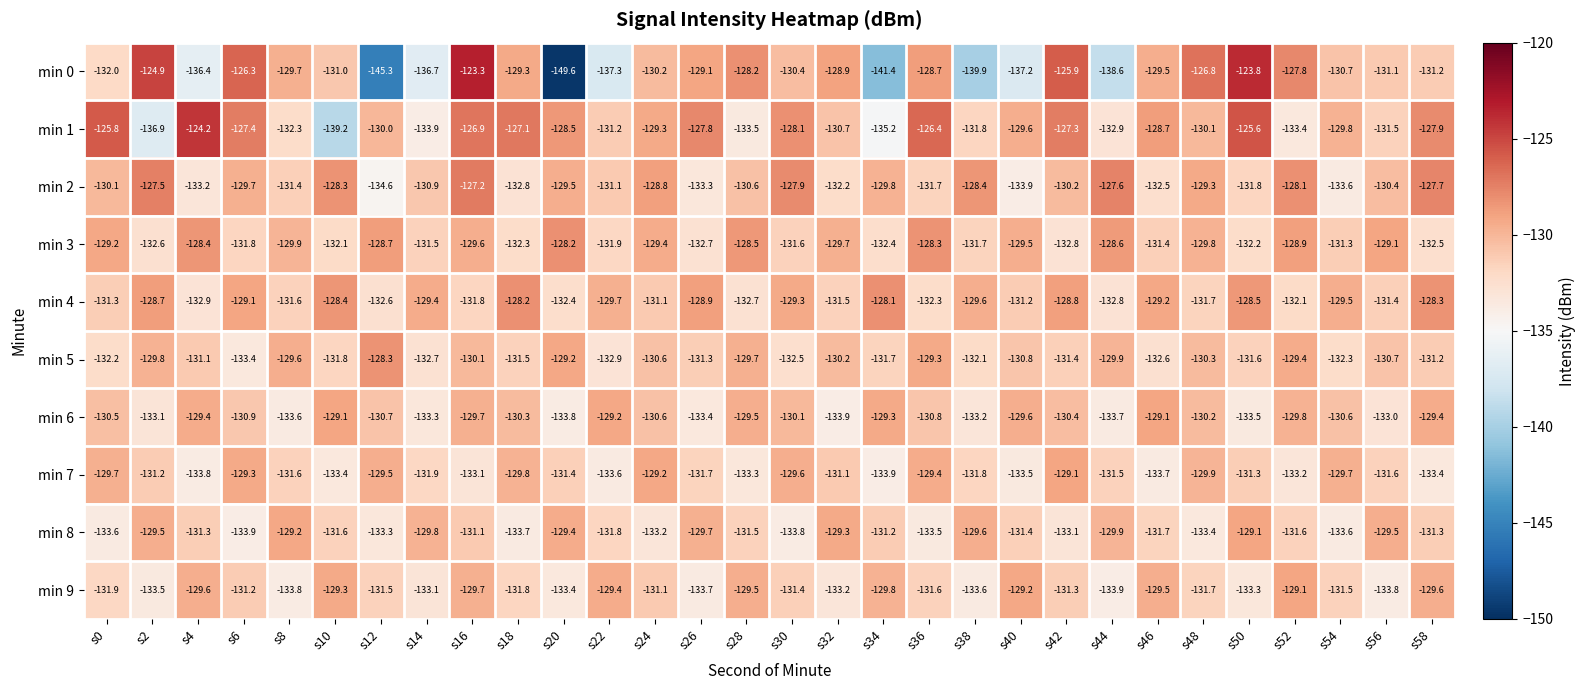

Rank the series at s22 from highest to lowest value.

min 6, min 9, min 4, min 2, min 1, min 8, min 3, min 5, min 7, min 0